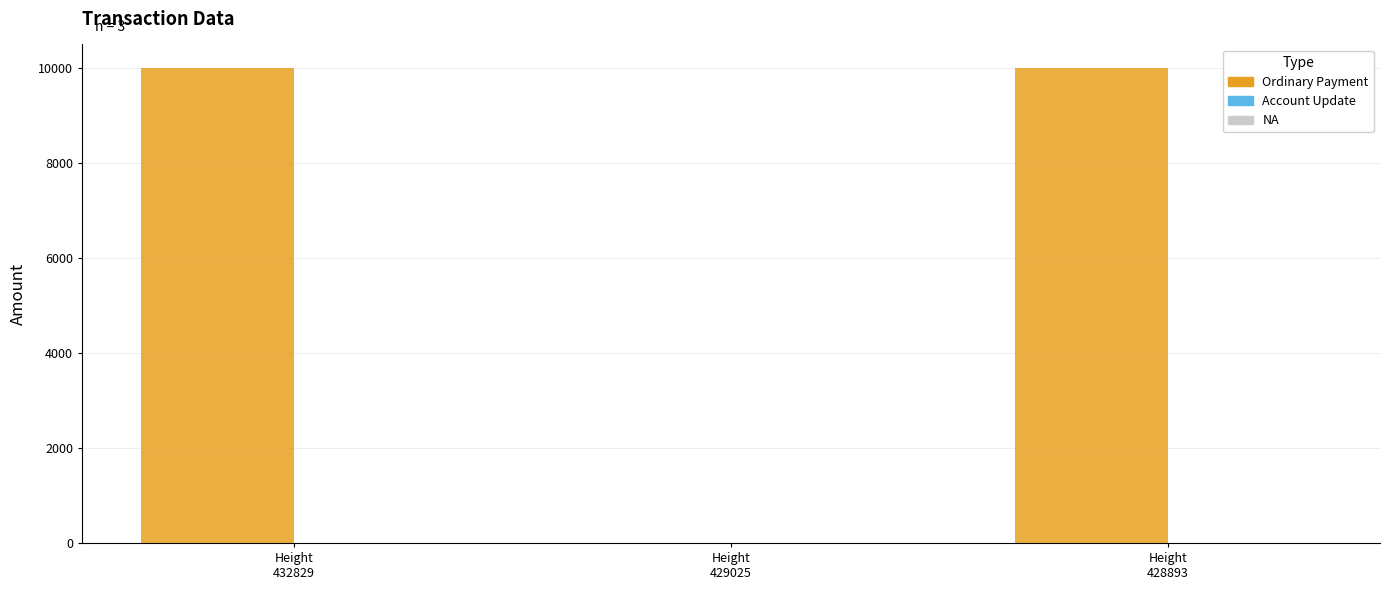

Rank the categories by Amount value from highest to lowest.

428893, 432829, 429025